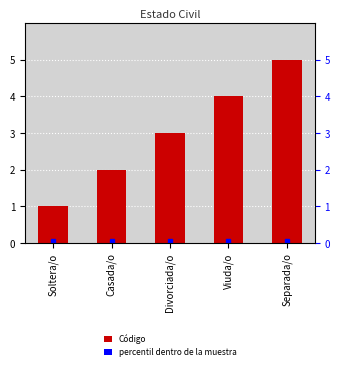

What is the average value?

3